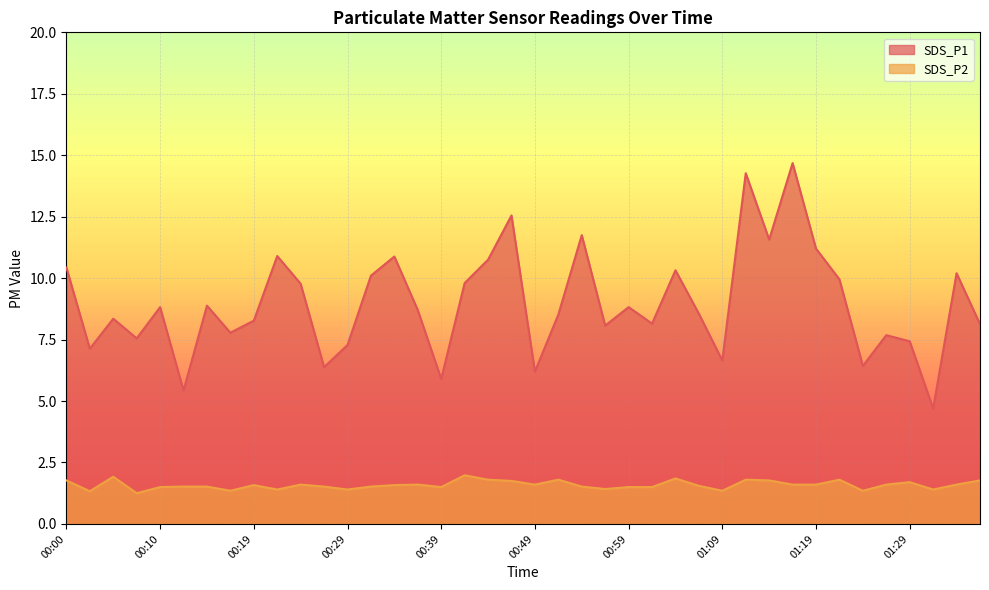

What is the spread (max minus min) of values at 00:05?

6.4